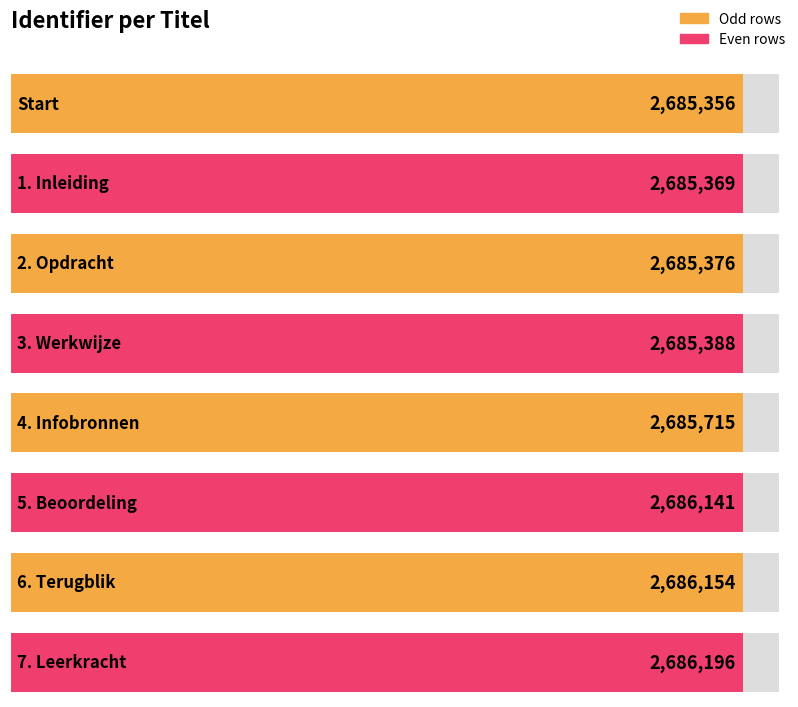

What is the label of the 1st bar from the right?

7. Leerkracht